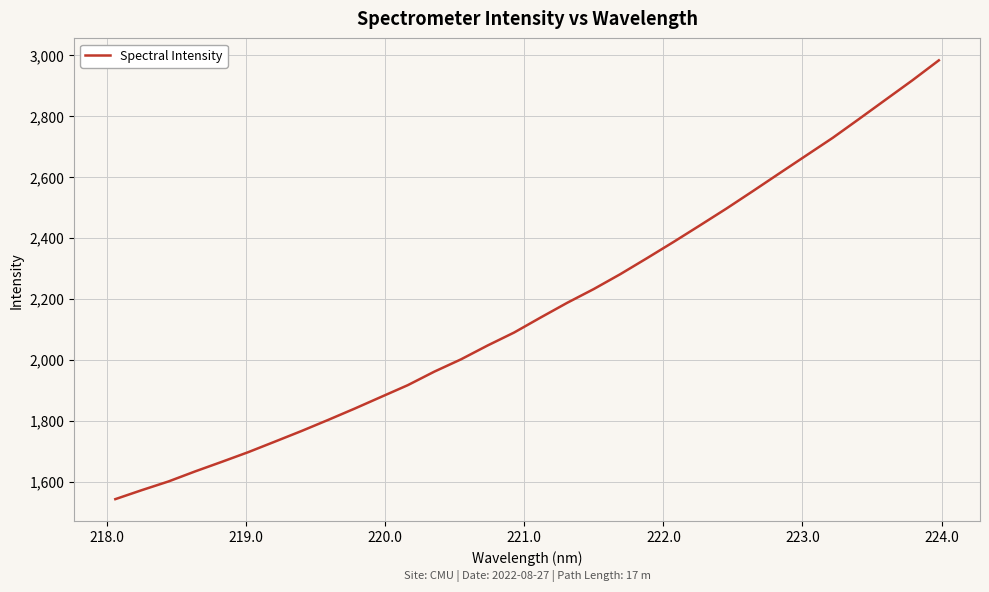

How many series are shown in this chart?

1